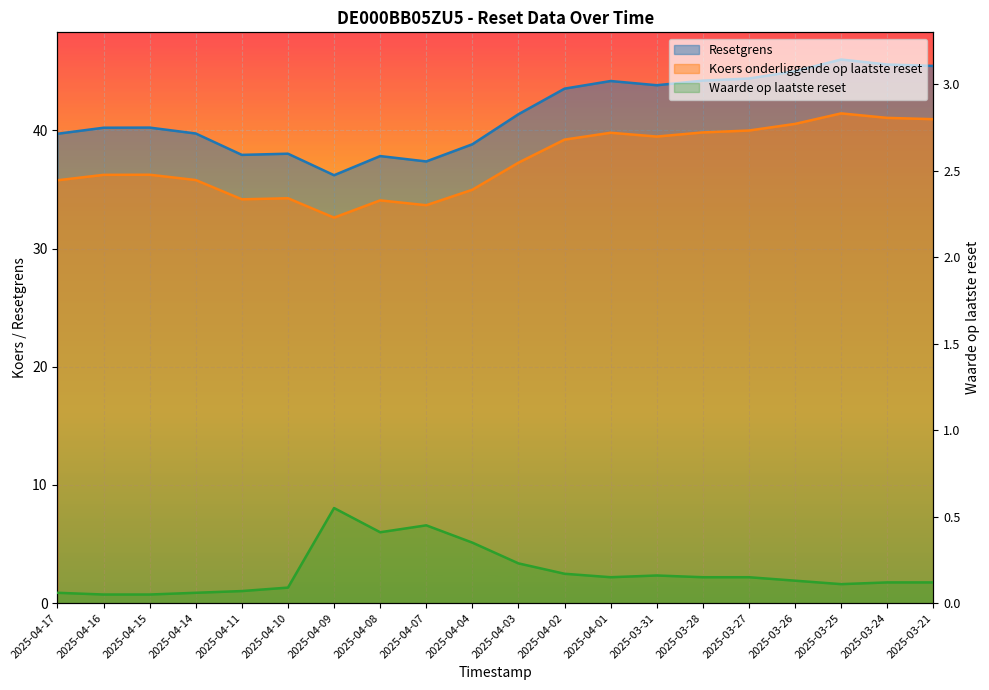

What are all the series names shown in the legend?

Resetgrens, Koers onderliggende op laatste reset, Waarde op laatste reset